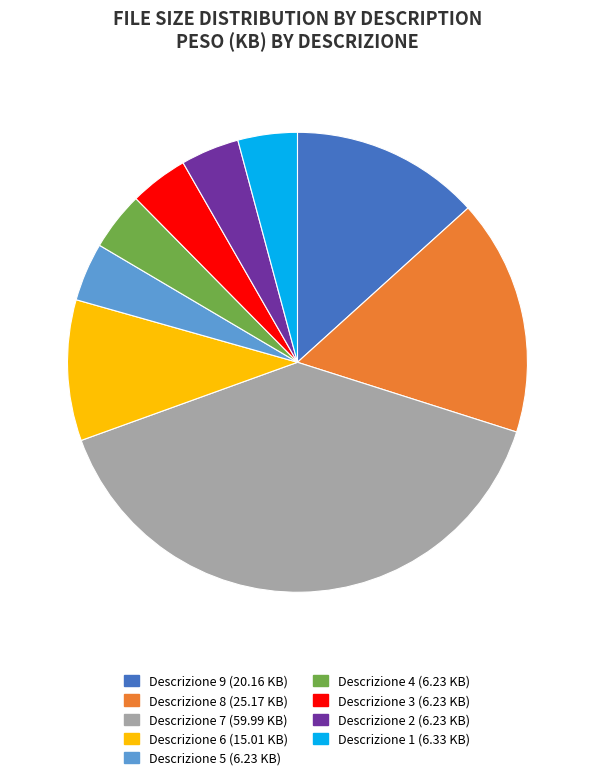

Is there any slice that represents more than half of the pie?

No